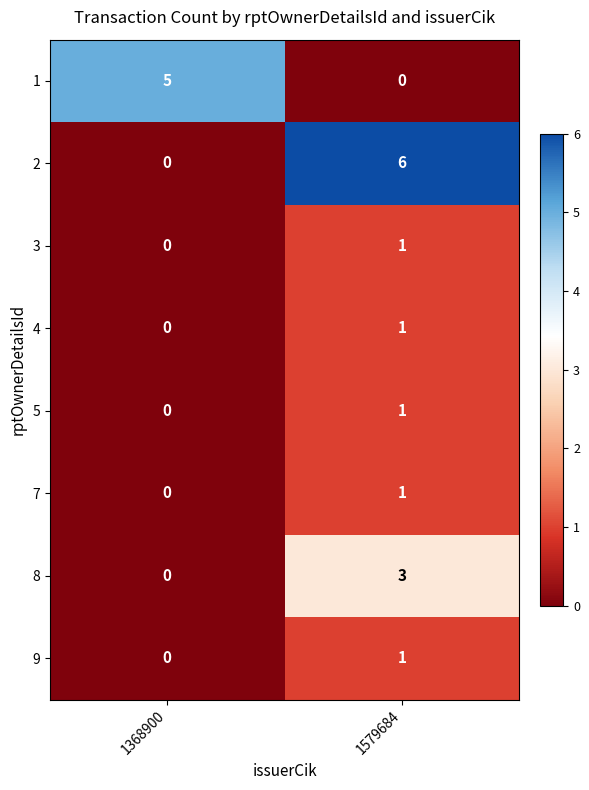

What is the average value of the 2 series?

3